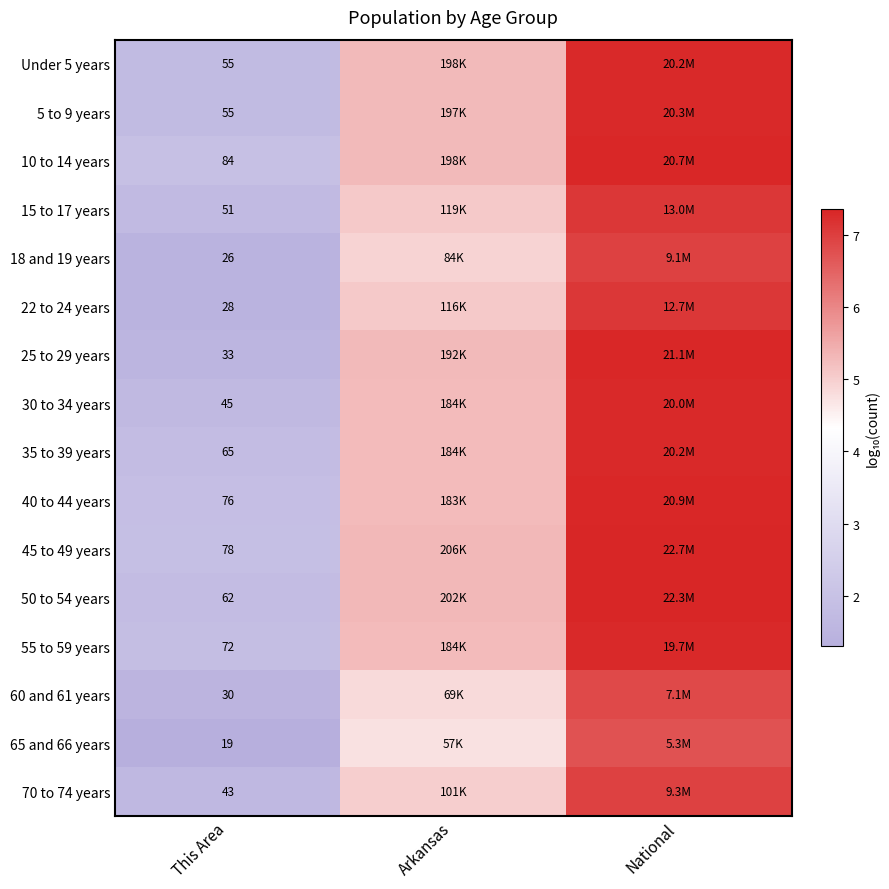

At which category is the sum across all series the highest?

National